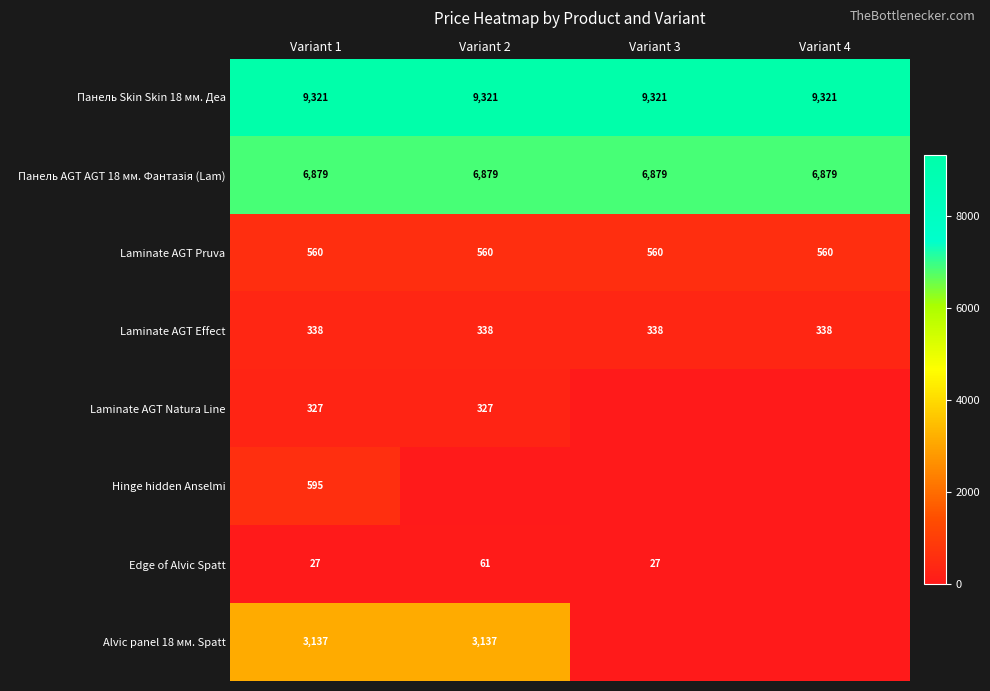

What is the average value of the Laminate AGT Pruva series?

560